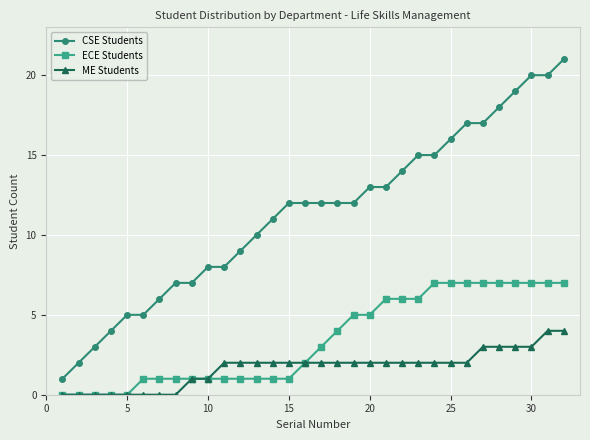

How many lines are shown in the chart?

3